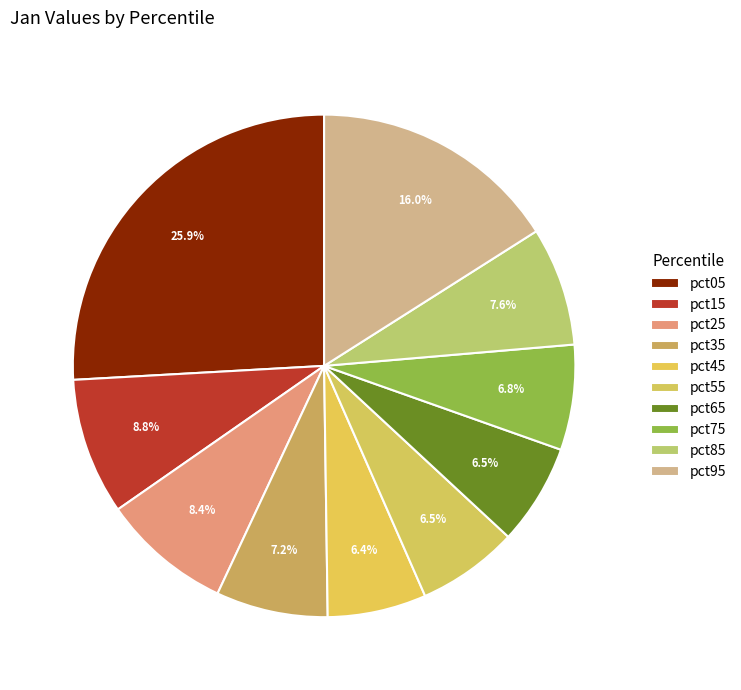

Combined, what portion of the pie is pct75 and pct65?

13.3%